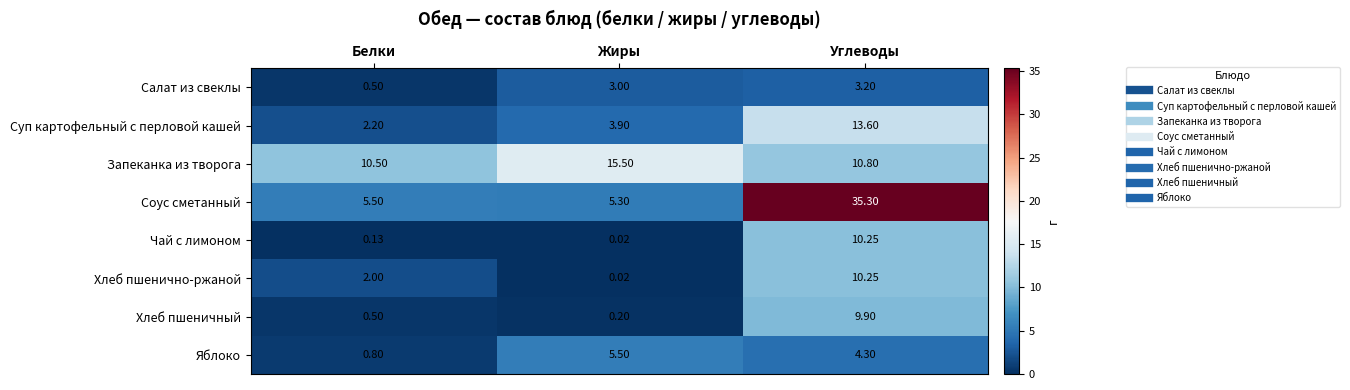

List the labels in order of Салат из свеклы value, smallest first.

Белки, Жиры, Углеводы